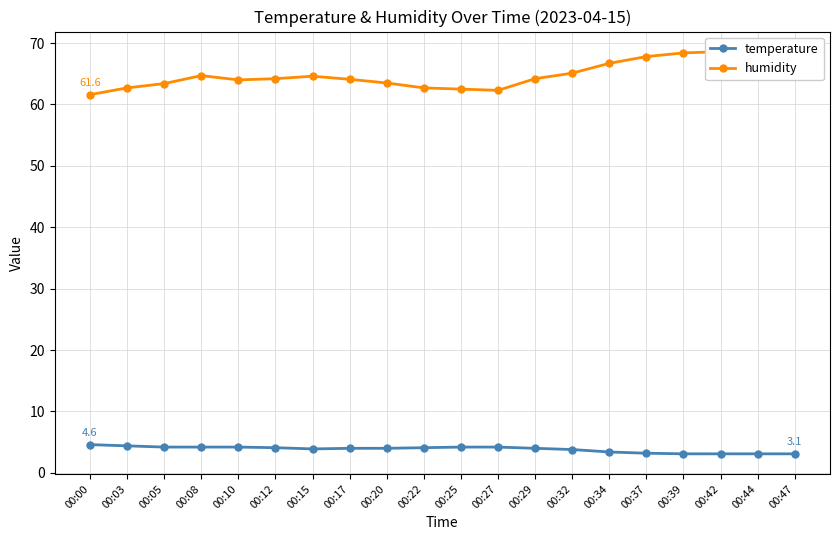

What is the highest value of the humidity series?

68.6